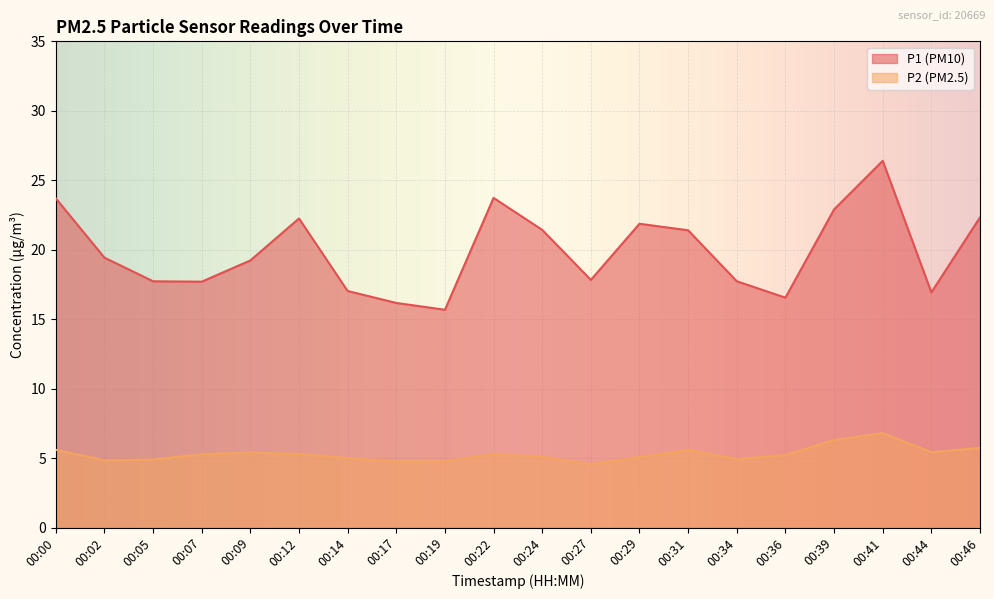

Reading left to right, what are all the values shown in this chart?

P1: 23.7	19.4	17.7	17.7	19.2	22.2	17.0	16.2	15.7	23.7	21.4	17.8	21.9	21.4	17.7	16.6	22.9	26.4	16.9	22.3
P2: 5.6	4.8	4.9	5.3	5.4	5.3	5.0	4.8	4.8	5.3	5.1	4.6	5.1	5.6	4.9	5.2	6.3	6.8	5.4	5.7